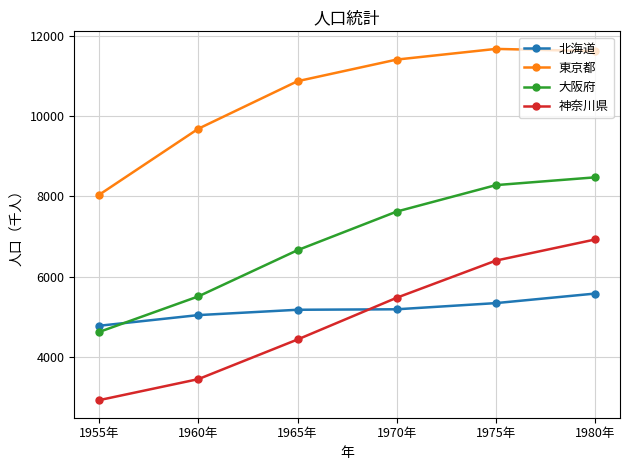

Does the chart have visible grid lines?

Yes